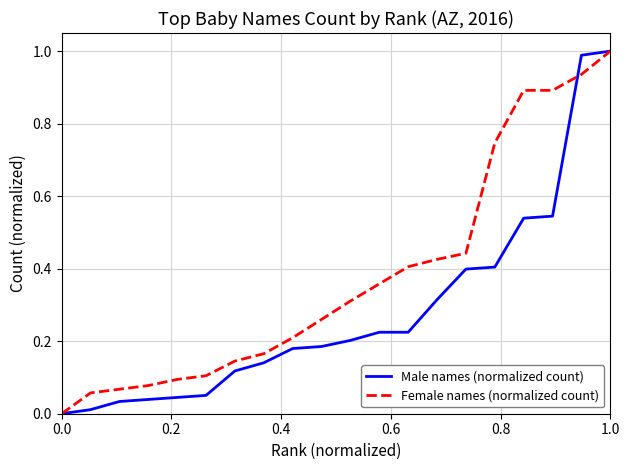

List the series in order of their overall mean, highest first.

Female names (normalized count), Male names (normalized count)